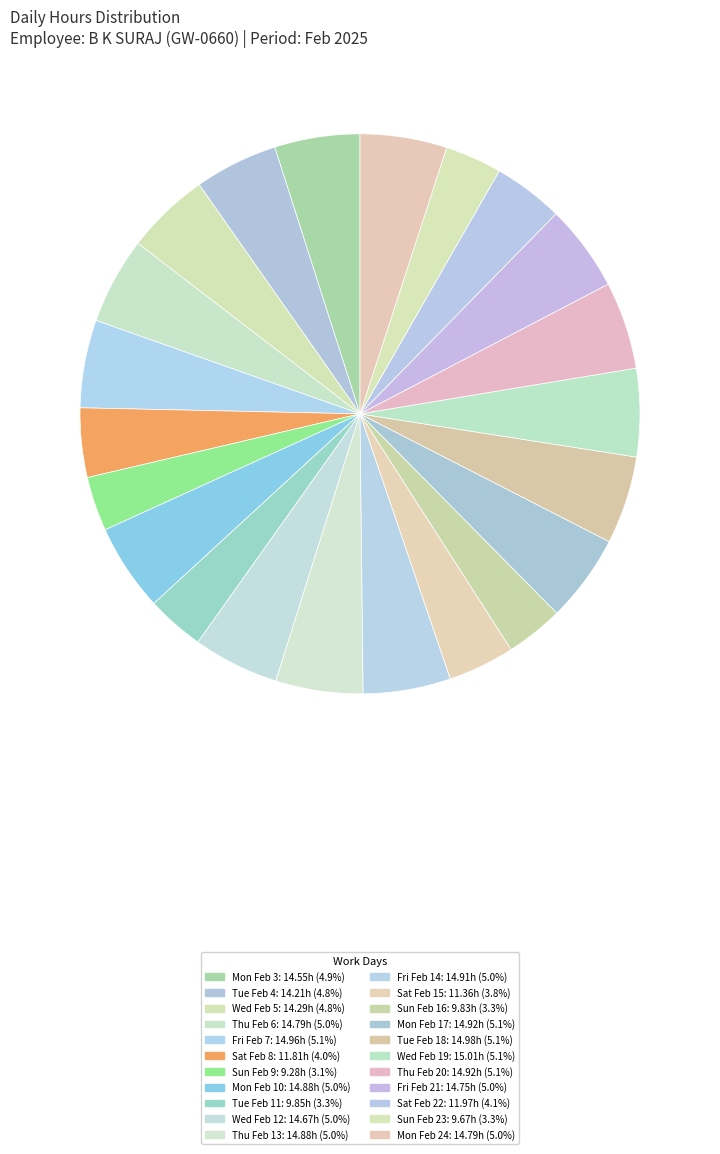

Does Thu Feb 13 account for over 50% of the chart?

No